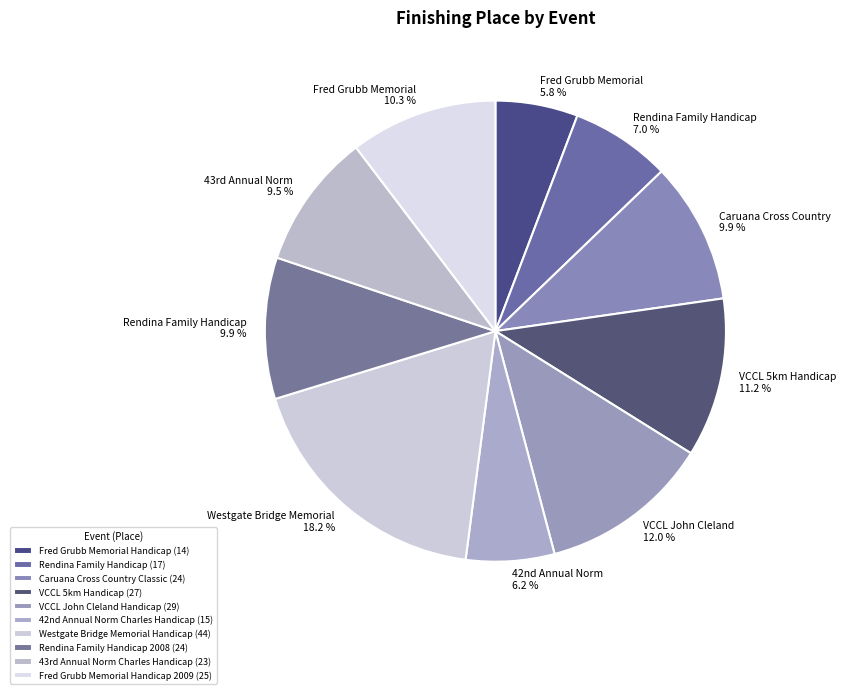

To the nearest percent, what is the average slice percentage?

10%